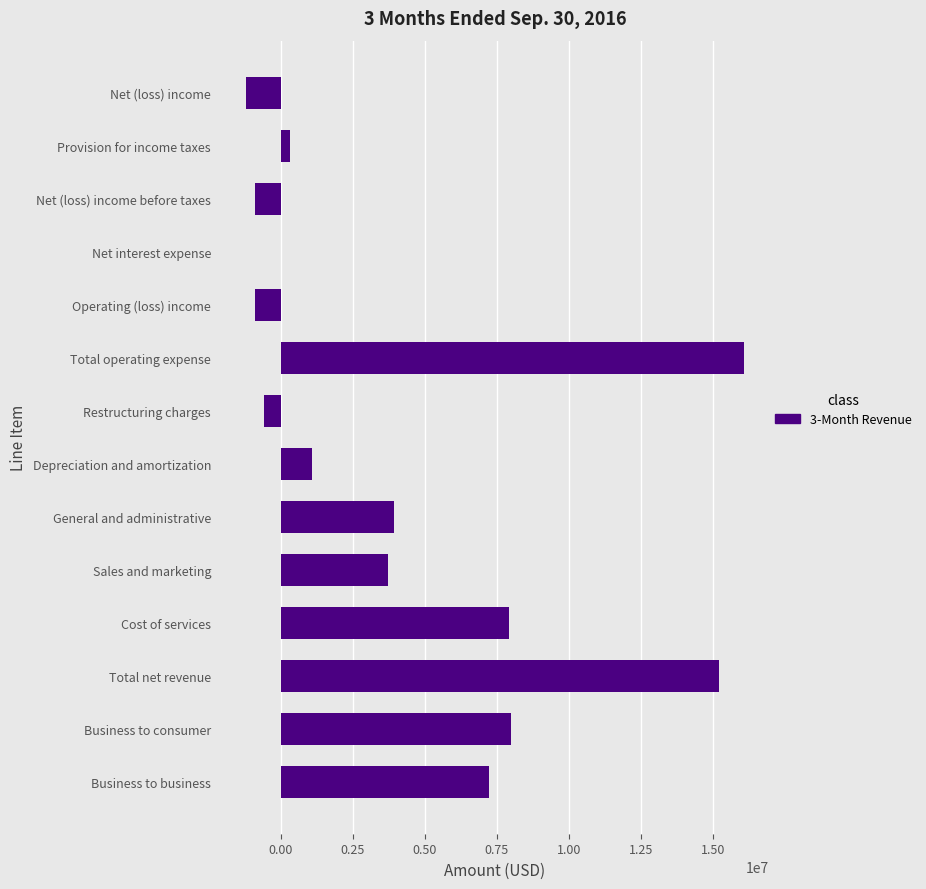

What is the maximum value shown in the chart?

16097025